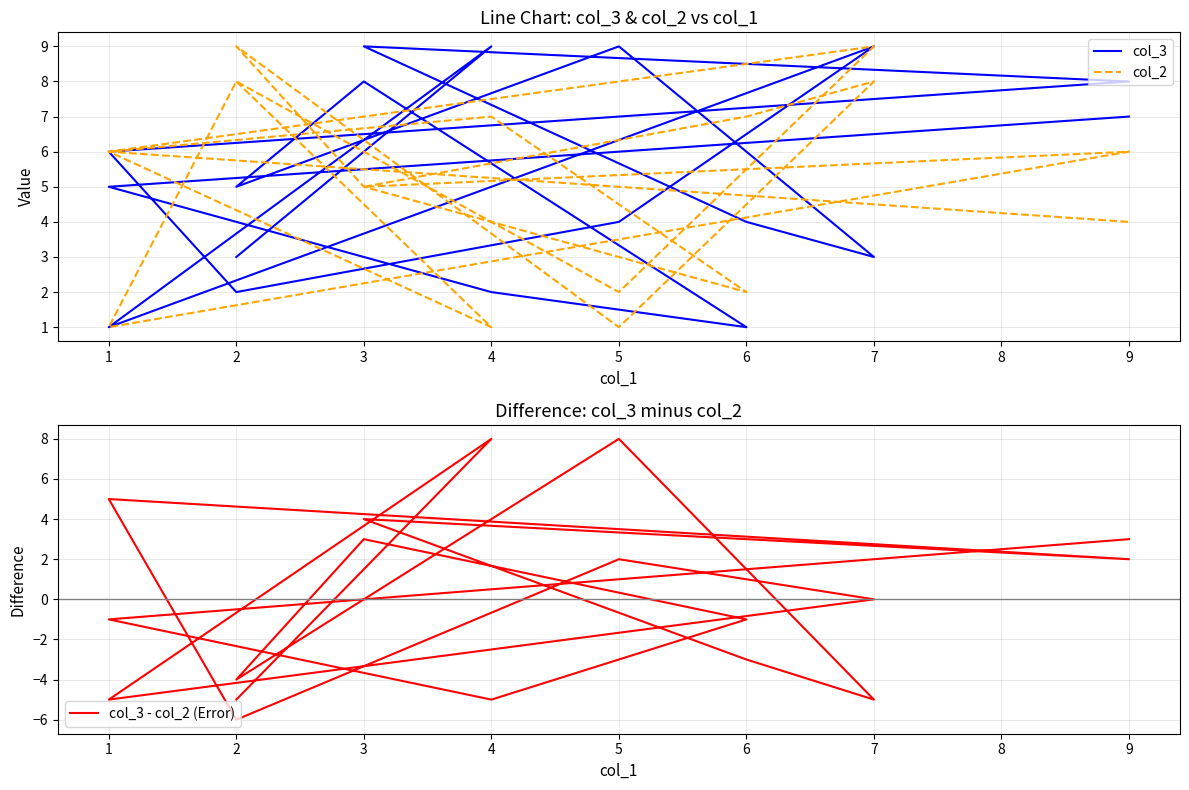

How many lines are shown in the chart?

3